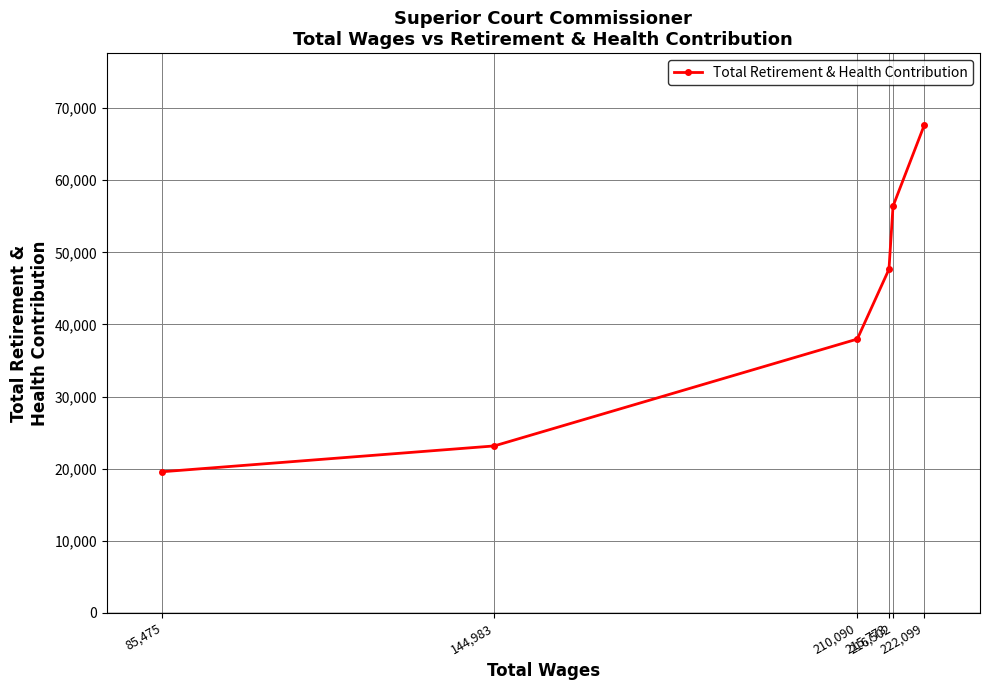

List the labels in order of value, smallest first.

85,475, 144,983, 210,090, 215,773, 216,502, 222,099